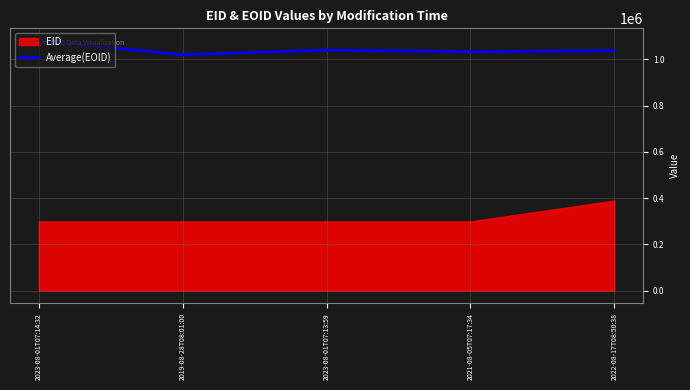

Reading right to left, extract all data points from this chart.

2022-08-17T08:50:38=1037395.2	2021-08-05T07:17:34=1033244.2	2023-08-01T07:13:59=1040386.3	2019-08-28T08:01:00=1020354.0	2023-08-01T07:14:32=1080452.0